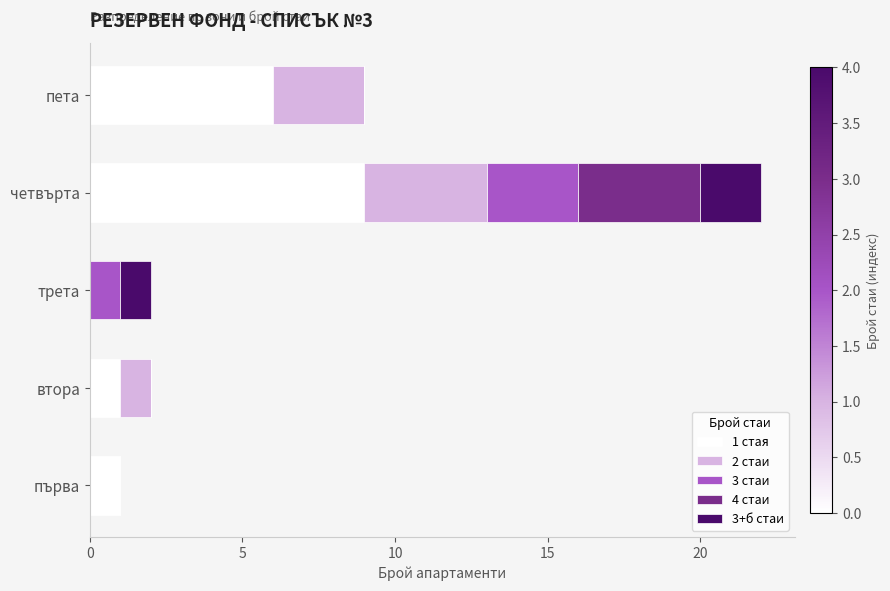

At which category is the sum across all series the highest?

четвърта